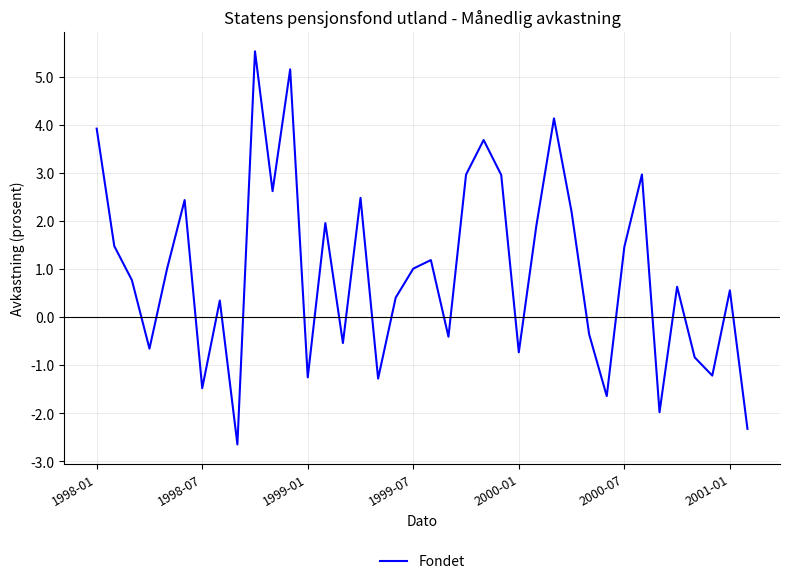

Is this an area chart (filled region under the line)?

No